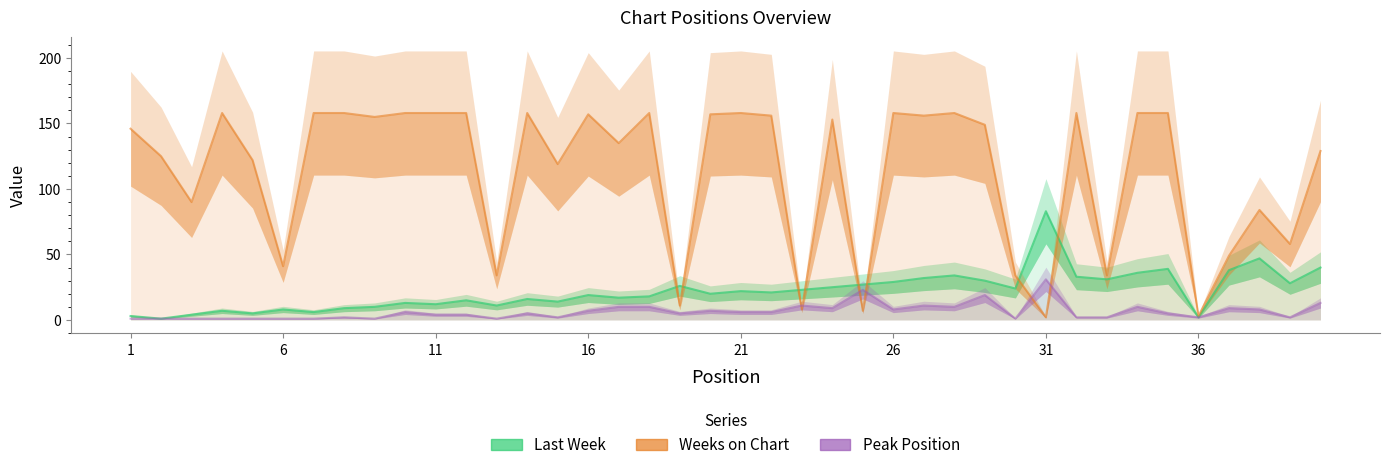

At how many categories does at least one series exceed 151?

20